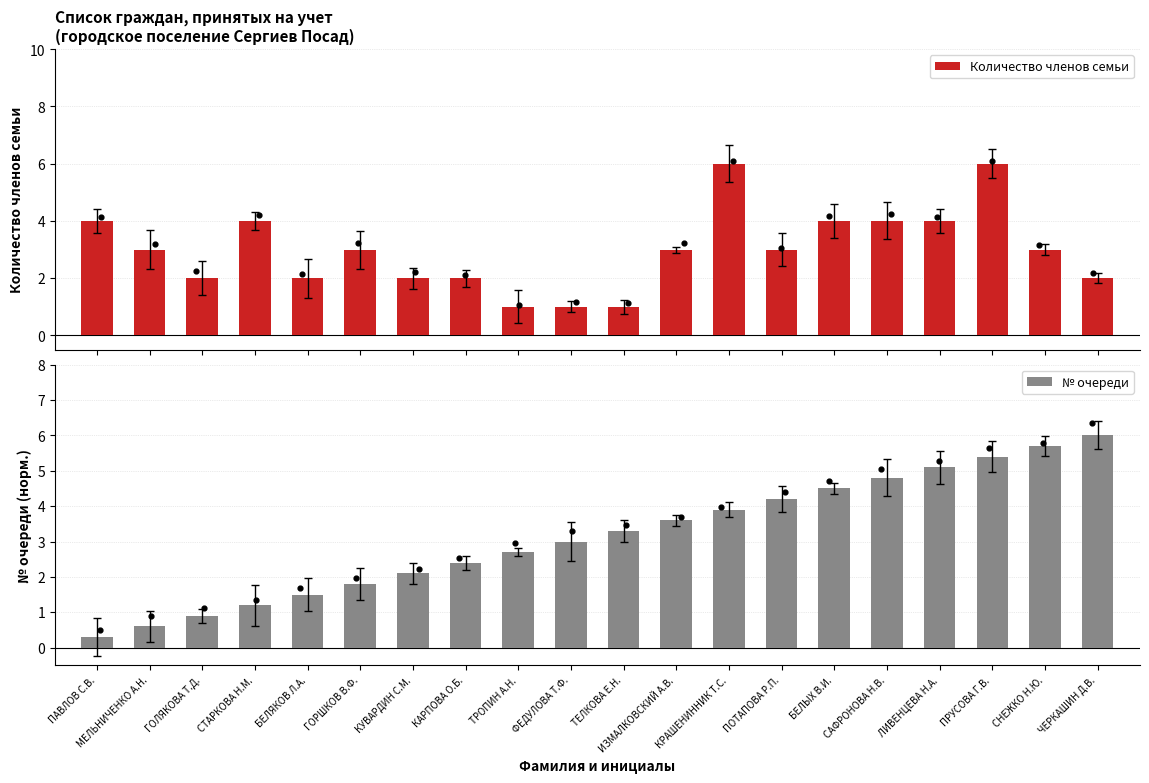

What is the total value across all series at КУВАРДИН С.М.?

4.1